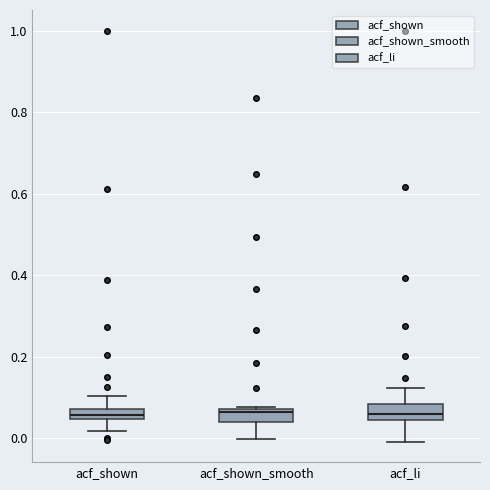

Where does the lower whisker of the box for acf_shown_smooth end on the y-axis? The values are not printed on the chart, so give them approximately, as read against the axis.

0.00